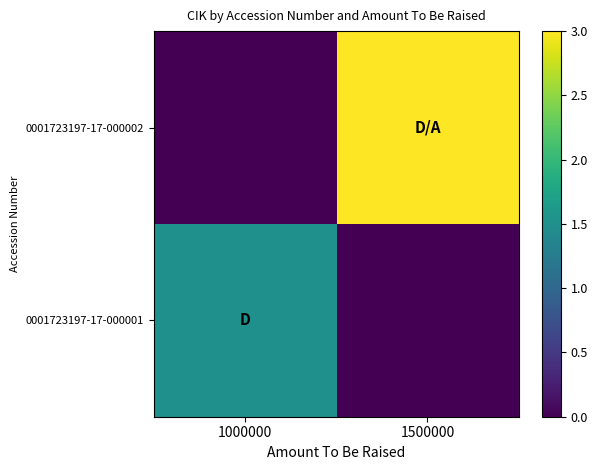

What is the greatest value displayed?

3.0